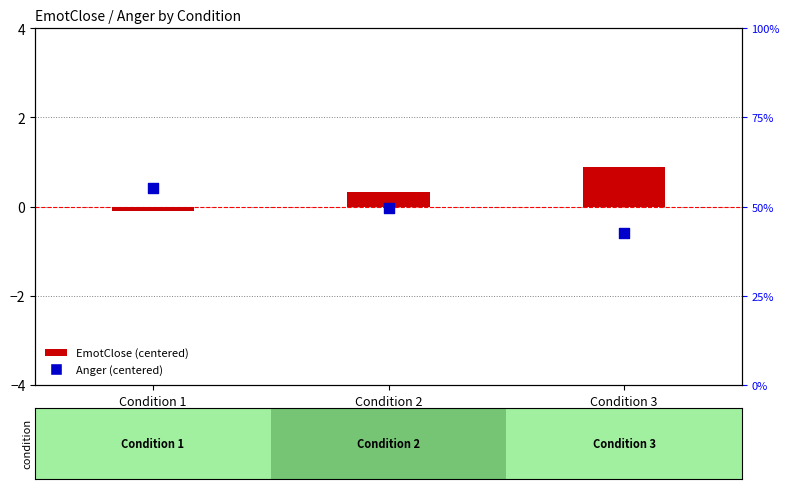

At how many categories does at least one series exceed 0?

3